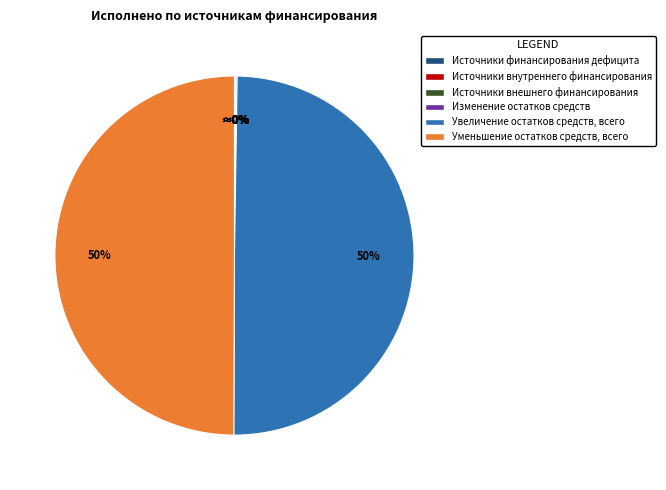

What percentage is the Увеличение остатков средств, всего slice, to the nearest percent?

50%